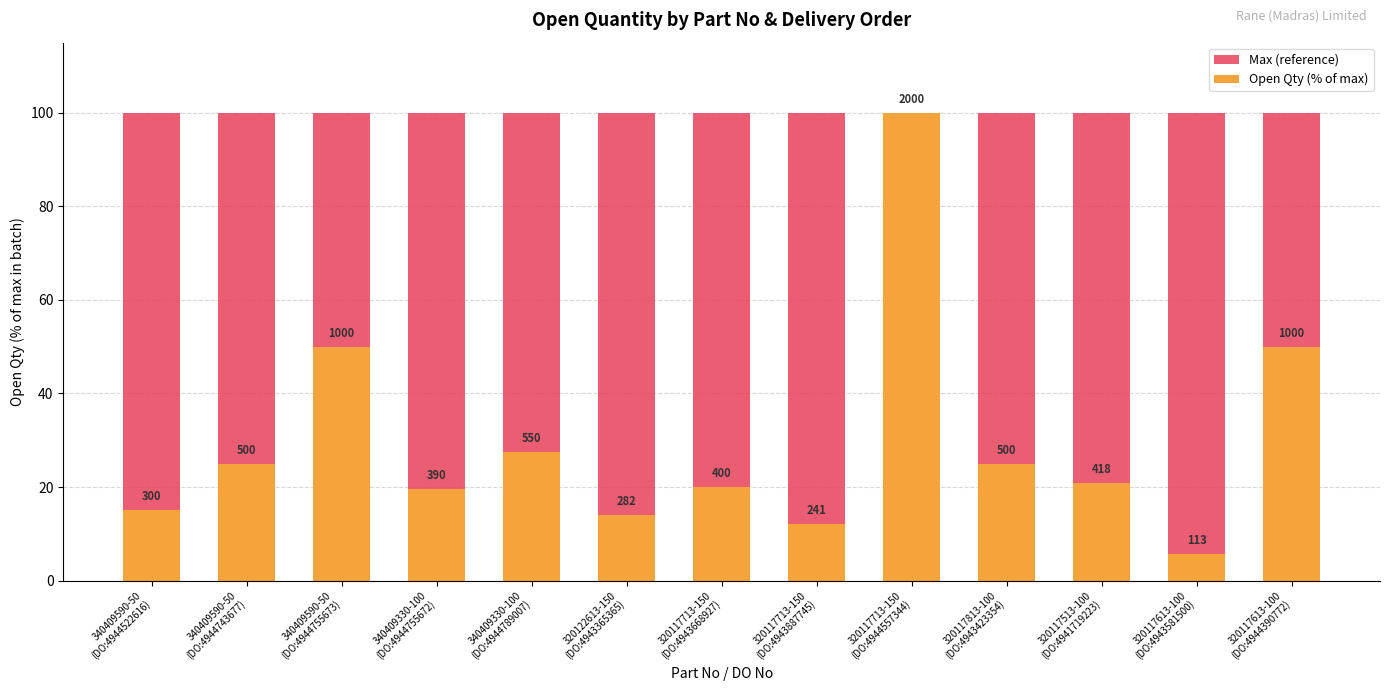

Which has a higher value, 340409590-50
(DO:4944743677) or 320117613-100
(DO:4944390772)?

340409590-50
(DO:4944743677)